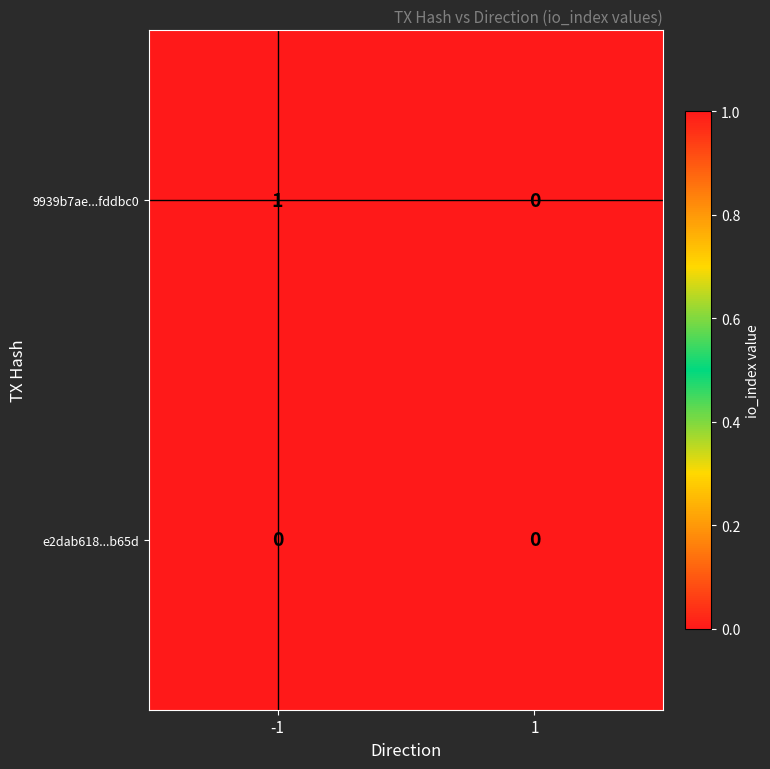

List the series in order of their overall mean, highest first.

9939b7ae...fddbc0, e2dab618...b65d